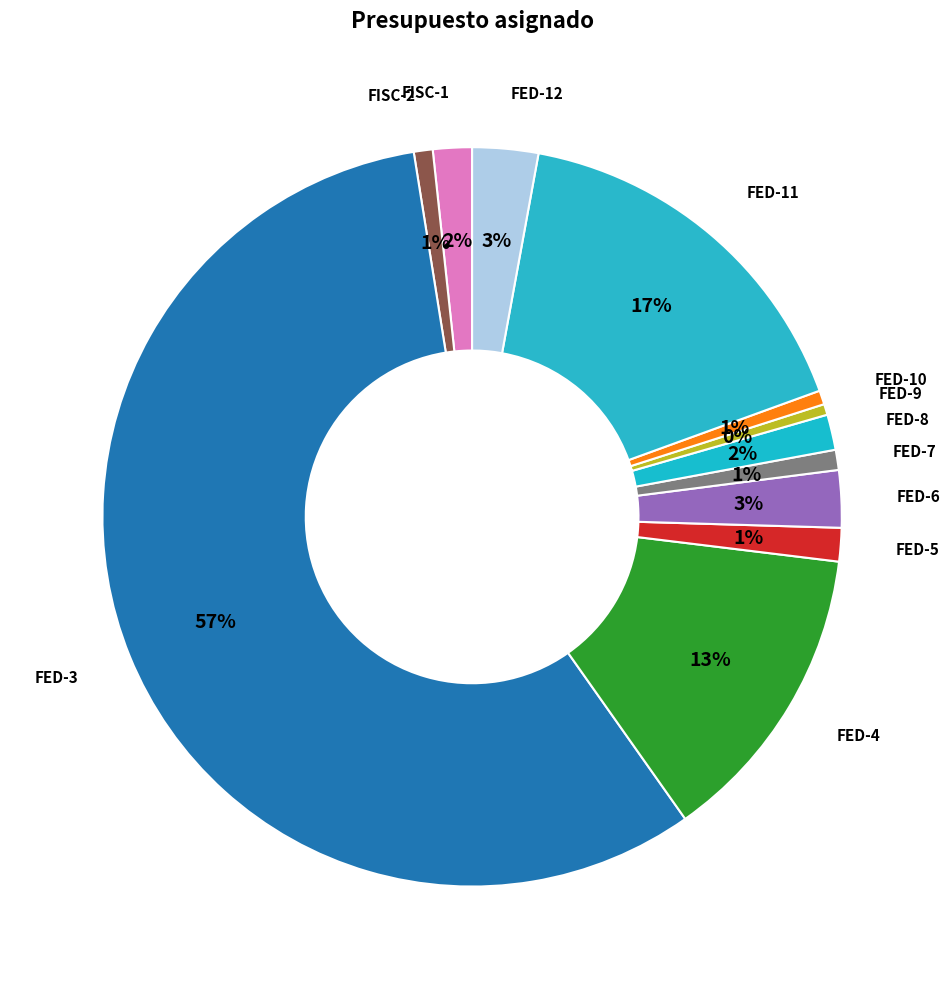

How many segments does this pie chart have?

12